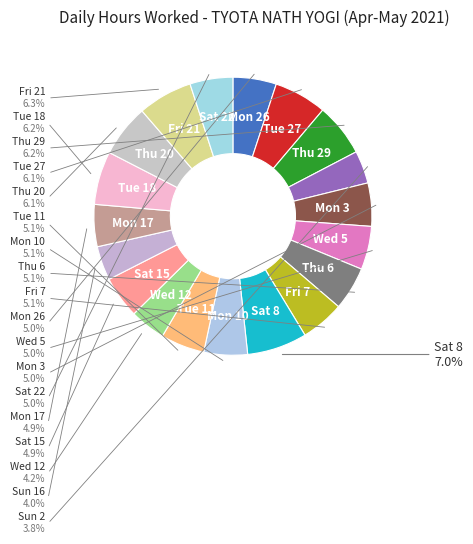

How many segments does this pie chart have?

19